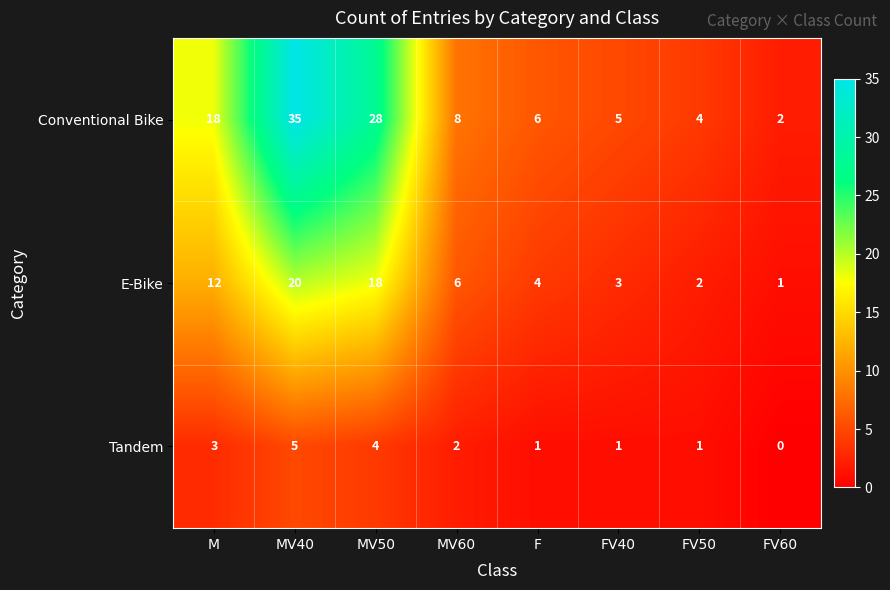

Reading left to right, what are all the values shown in this chart?

Conventional Bike: M=18	MV40=35	MV50=28	MV60=8	F=6	FV40=5	FV50=4	FV60=2
E-Bike: M=12	MV40=20	MV50=18	MV60=6	F=4	FV40=3	FV50=2	FV60=1
Tandem: M=3	MV40=5	MV50=4	MV60=2	F=1	FV40=1	FV50=1	FV60=0